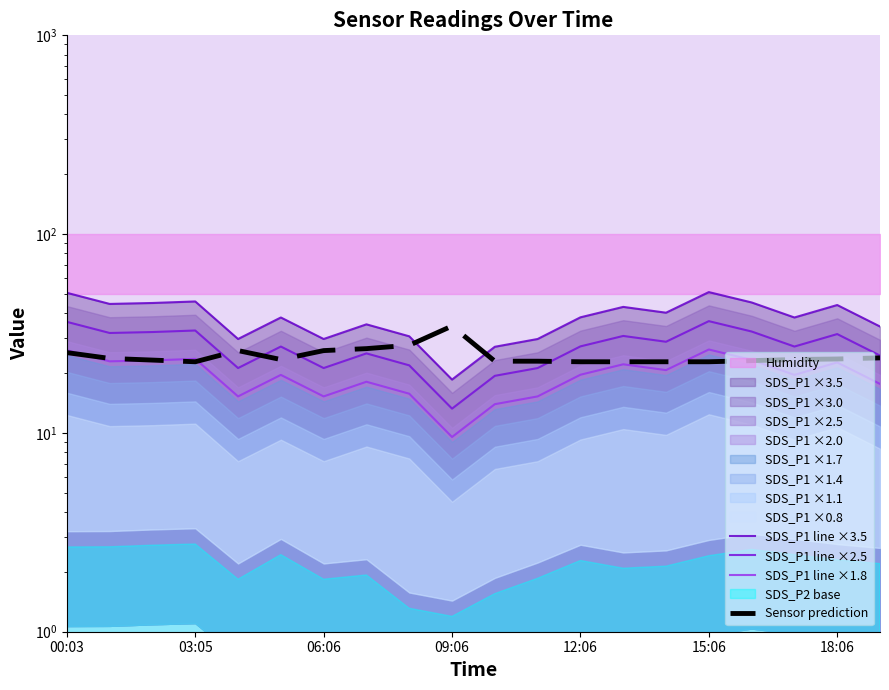

What is the sum of all Sensor prediction values?

490.1